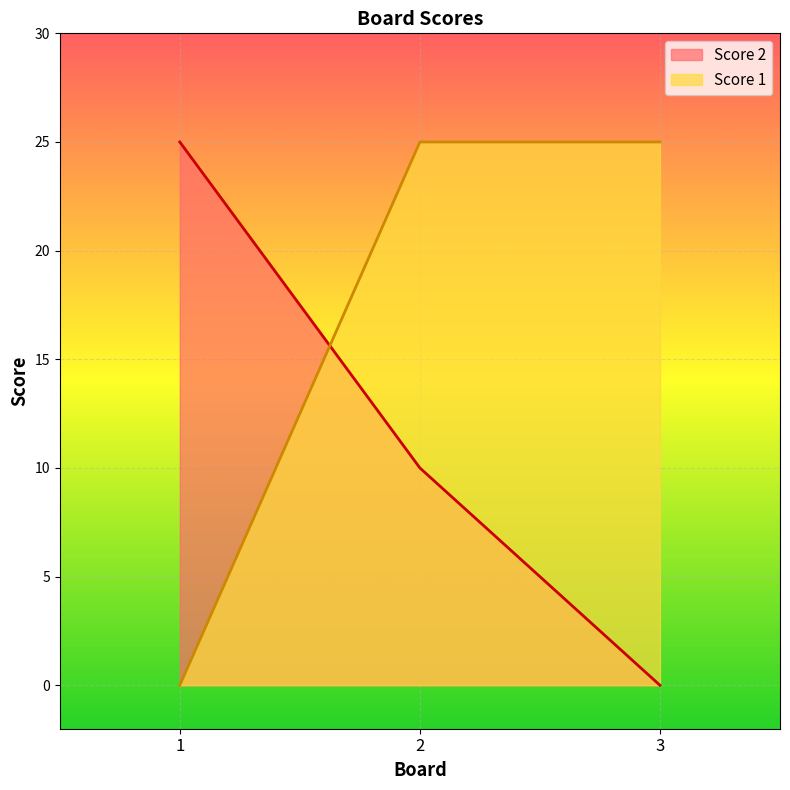

Rank the series by their maximum value, from lowest to highest.

Score 2, Score 1